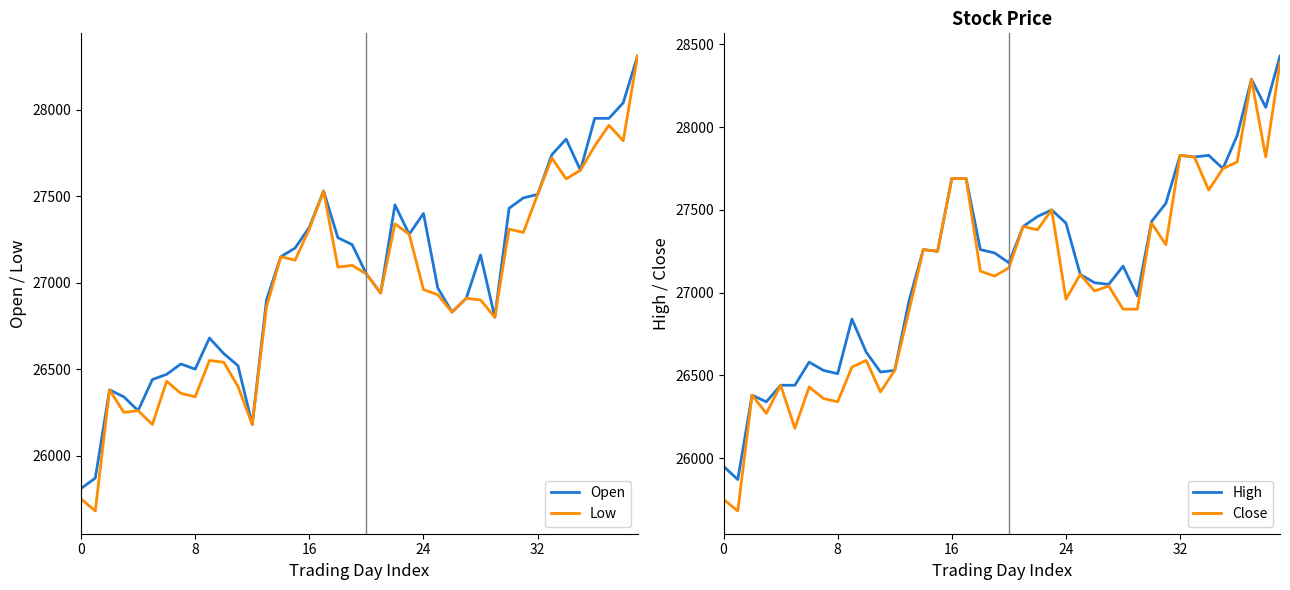

At which label does High reach its peak?

39